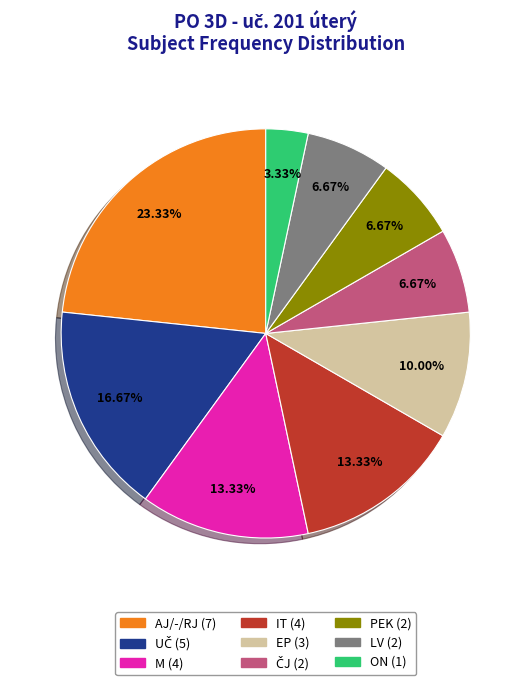

Which slice is the largest?

AJ/-/RJ